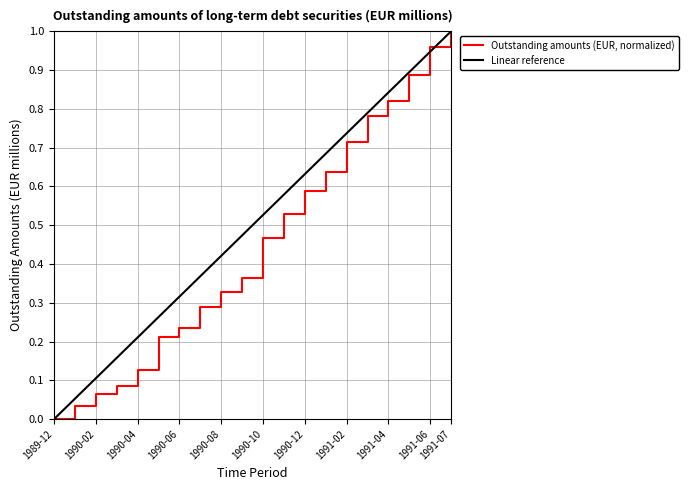

True or false: the data has more than 2 interior local peaks.

False